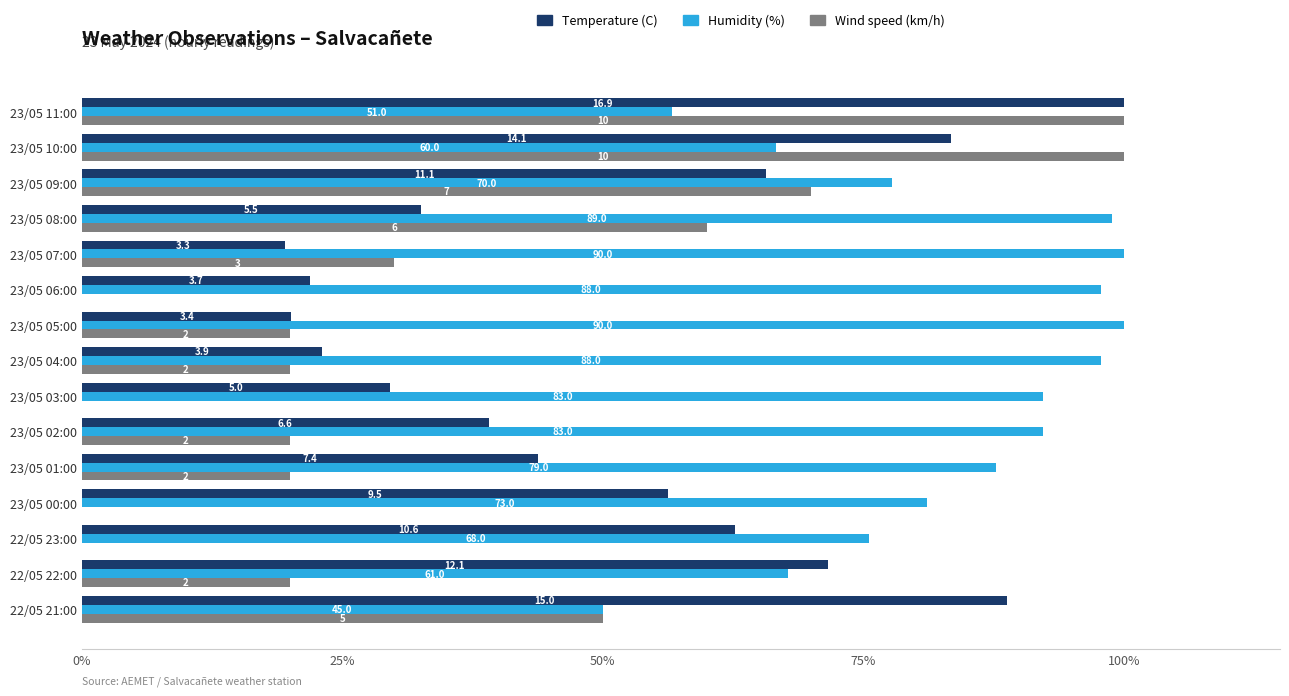

Which series has the largest total across all categories?

Humidity (%)